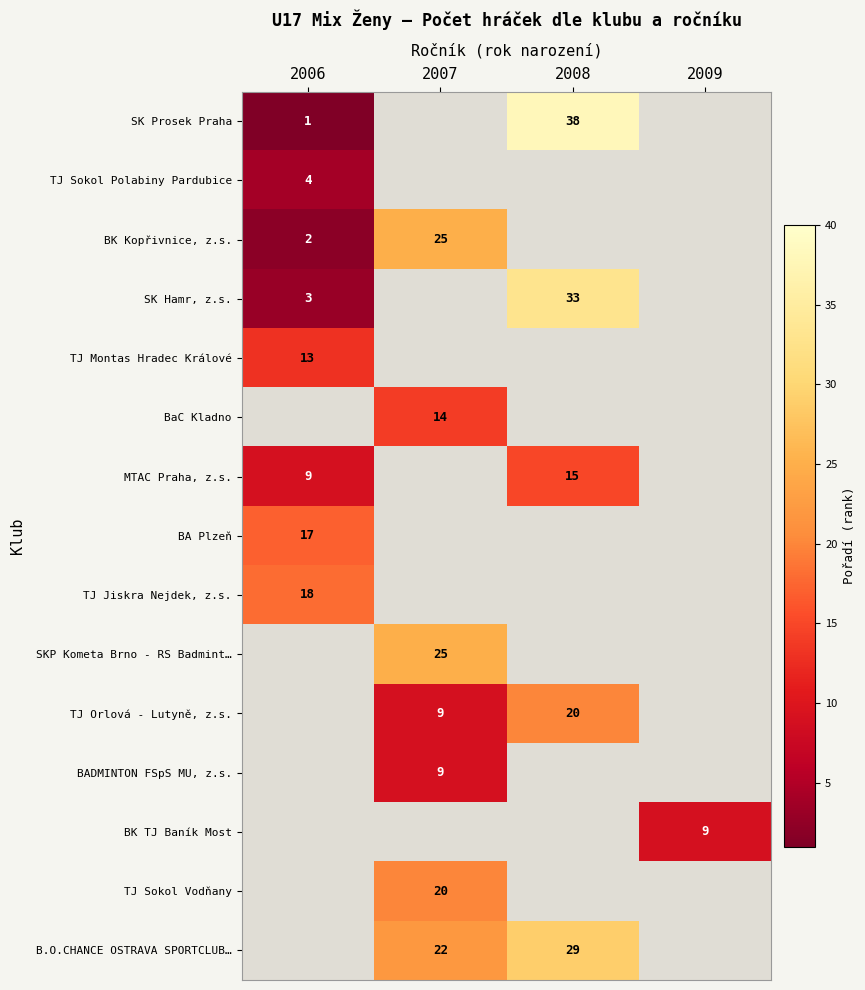

How many data points in B.O.CHANCE OSTRAVA SPORTCLUB… are less than 29?

1